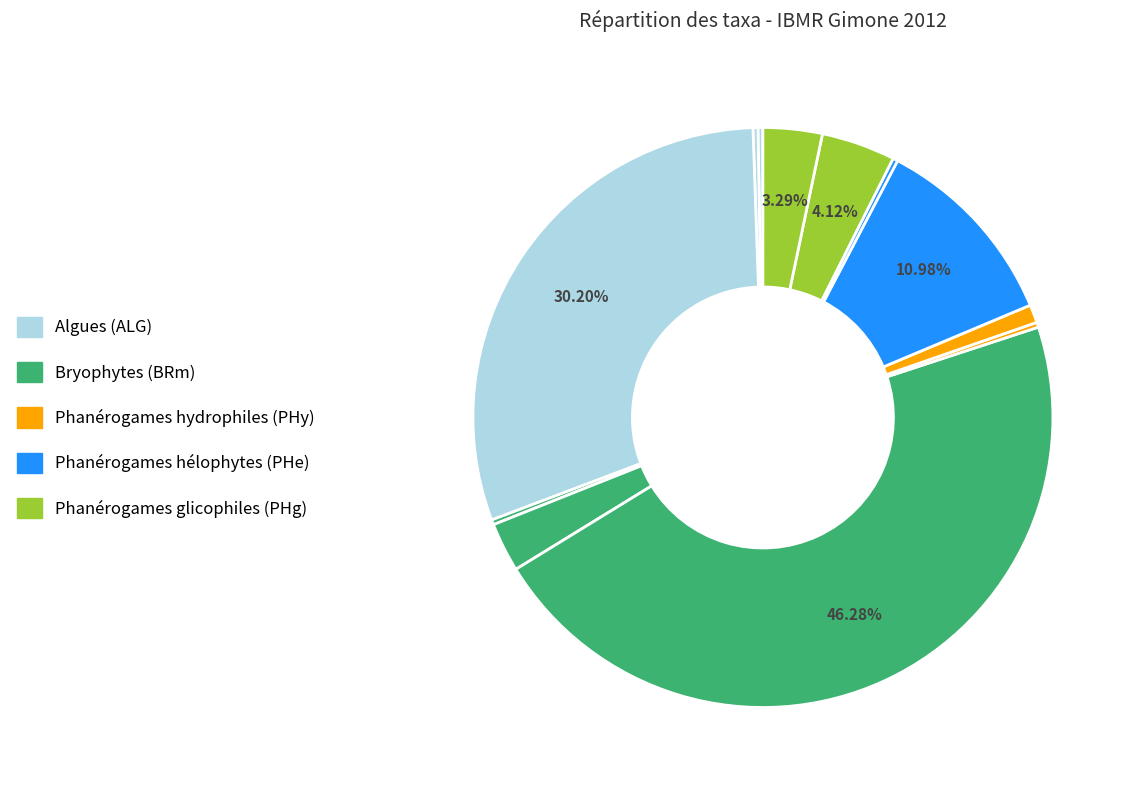

To the nearest percent, what is the difference between the largest and smallest slice percentages?

46%